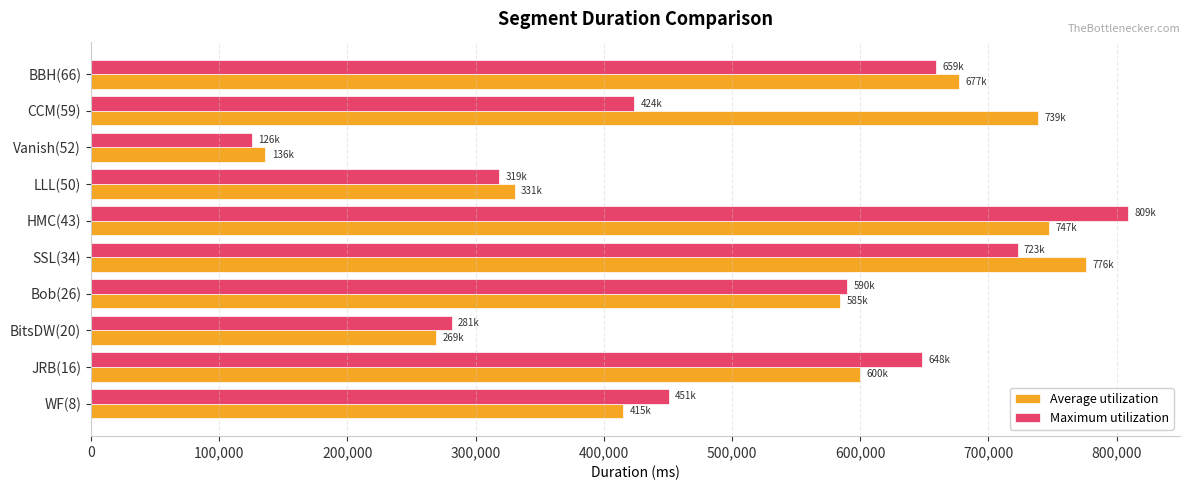

What is the maximum value for Maximum utilization?

808928